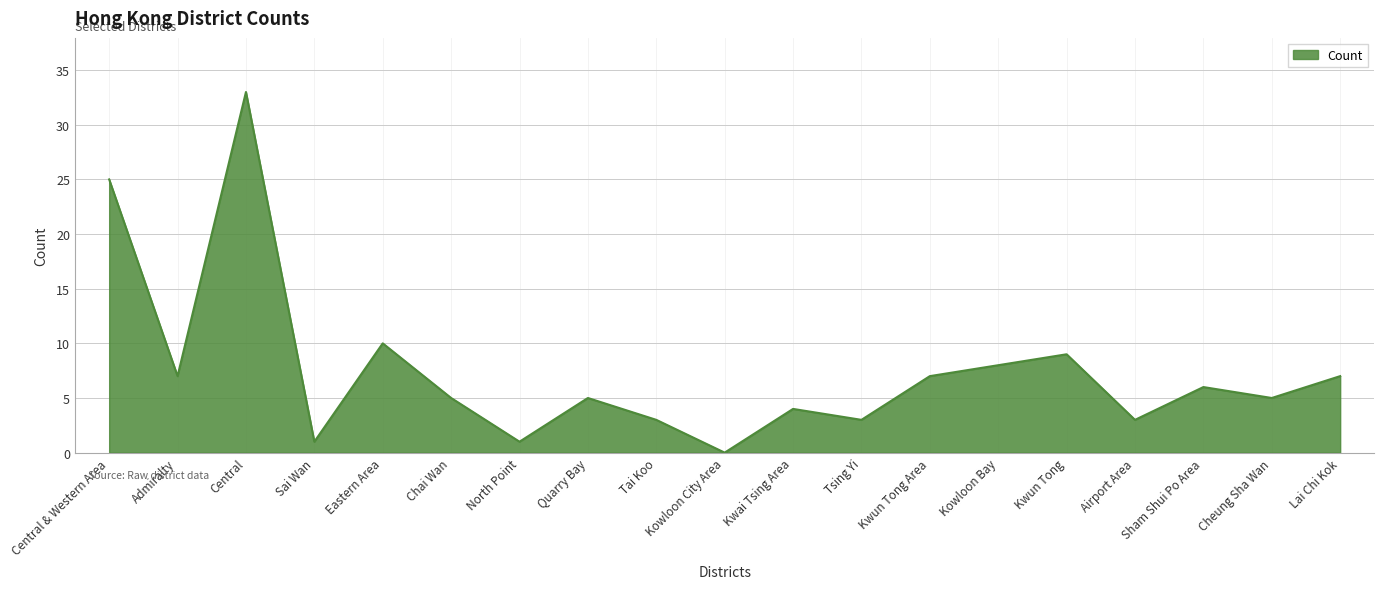

What is the ratio of the value at Tai Koo to the value at Quarry Bay?

0.6